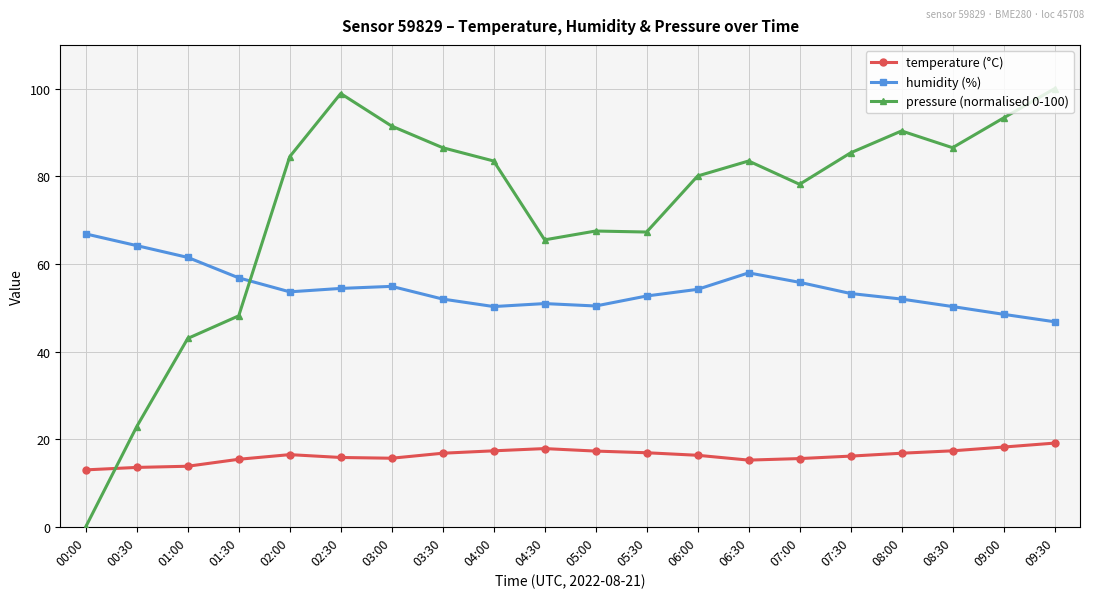

Which series has the widest spread of values?

pressure (normalised 0-100)